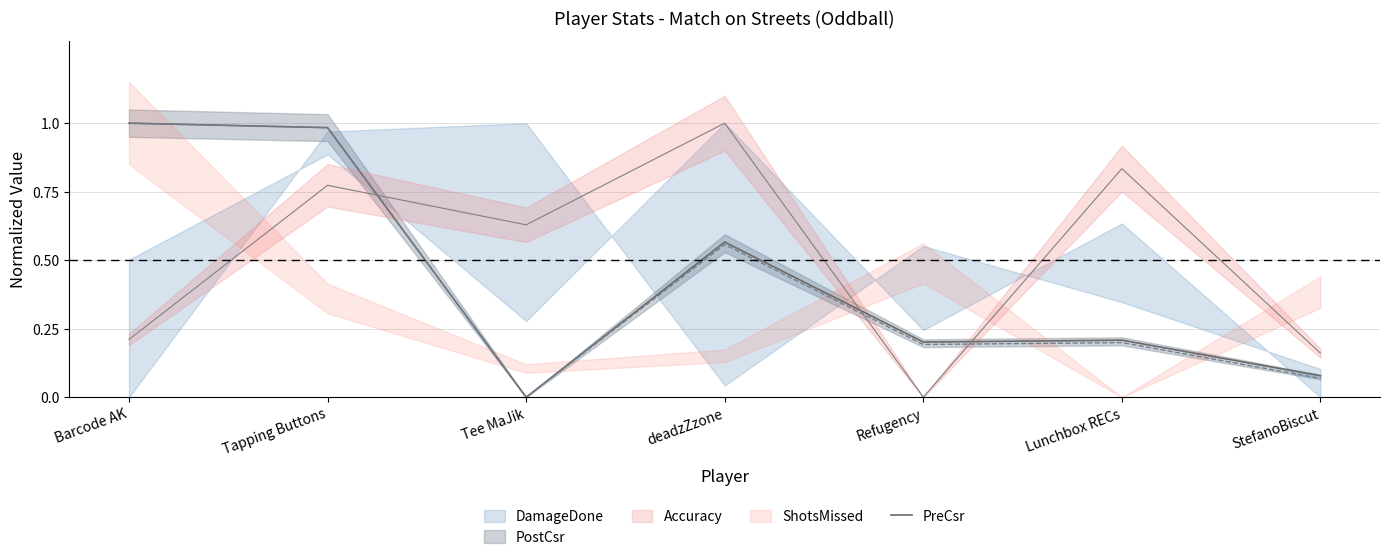

Count the number of categories in the chart.

7